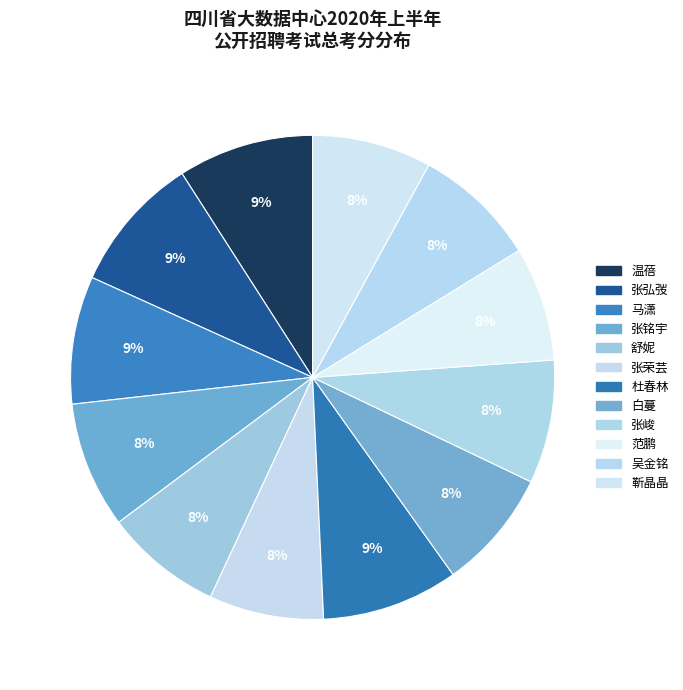

Which slice is the largest?

张弘弢